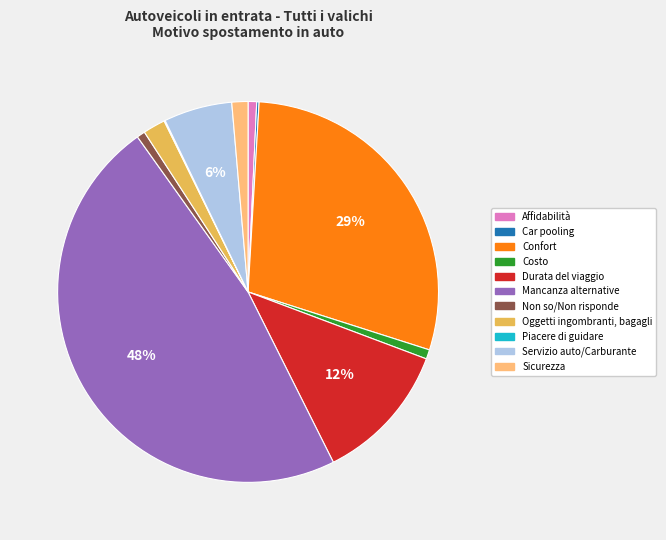

Is there a majority slice in this chart?

No